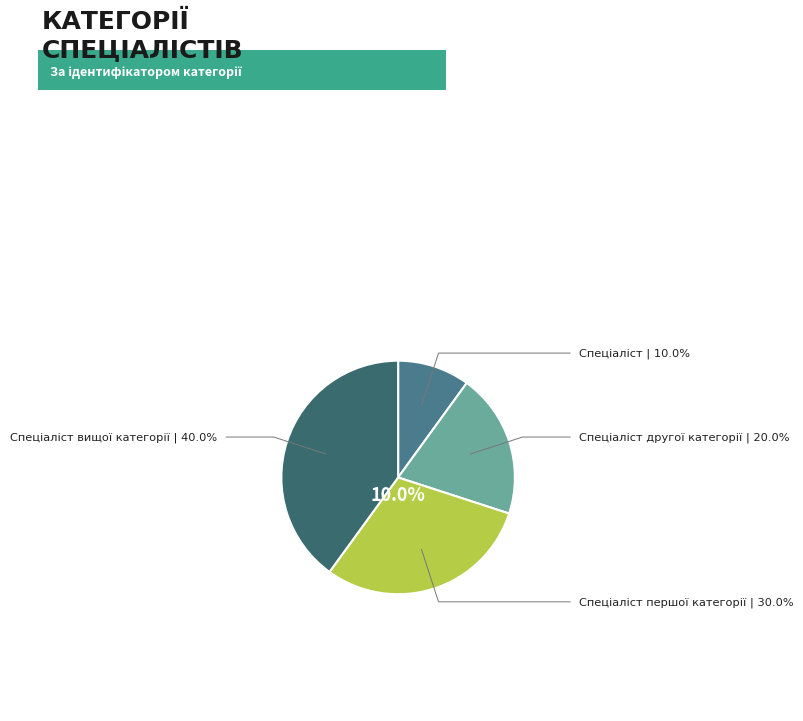

What is the total percentage of Спеціаліст вищої категорії and Спеціаліст першої категорії?

70.0%